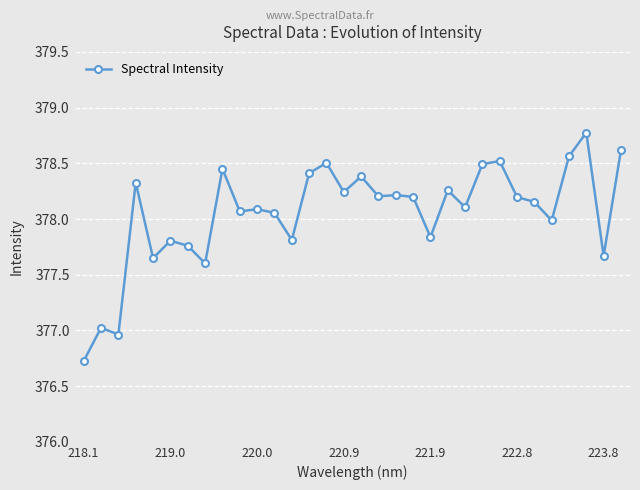

True or false: there are more than 2 points higher than both neighbors.

True